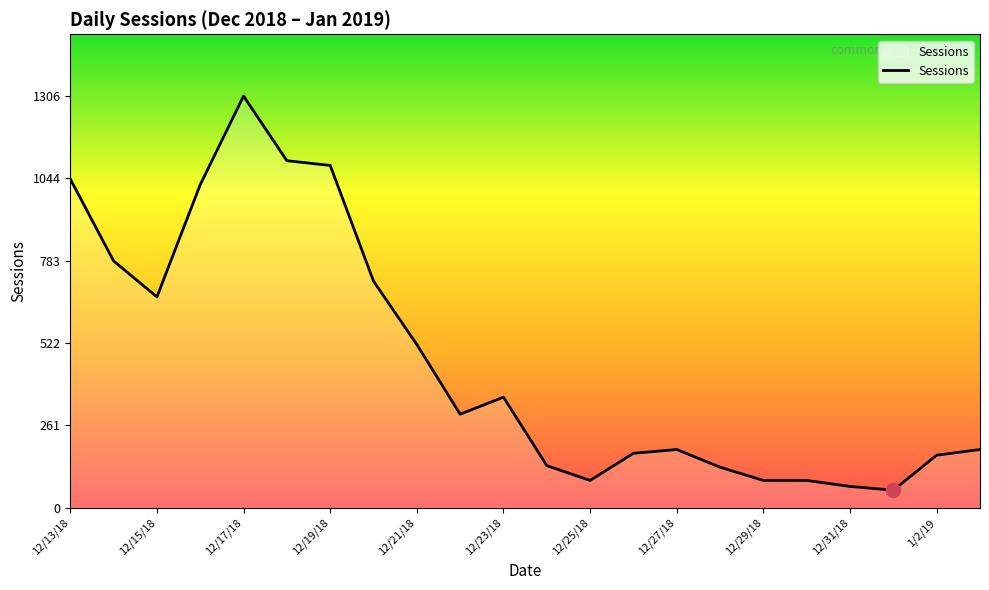

What is the difference between the maximum and minimum values?

1250